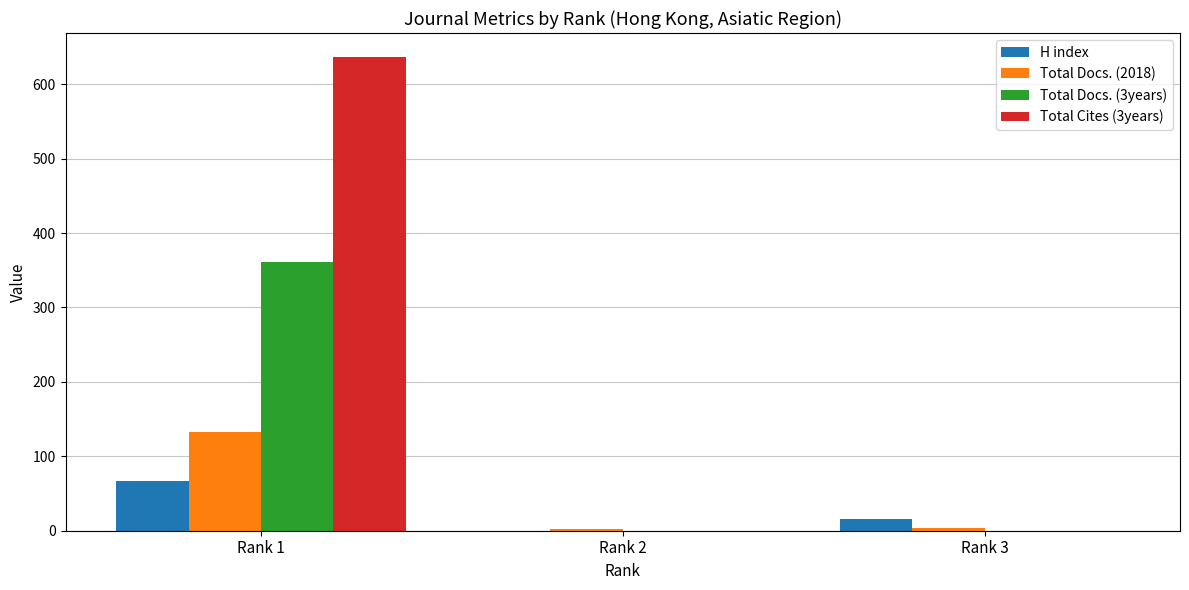

What is the total value across all series at Rank 2?

2